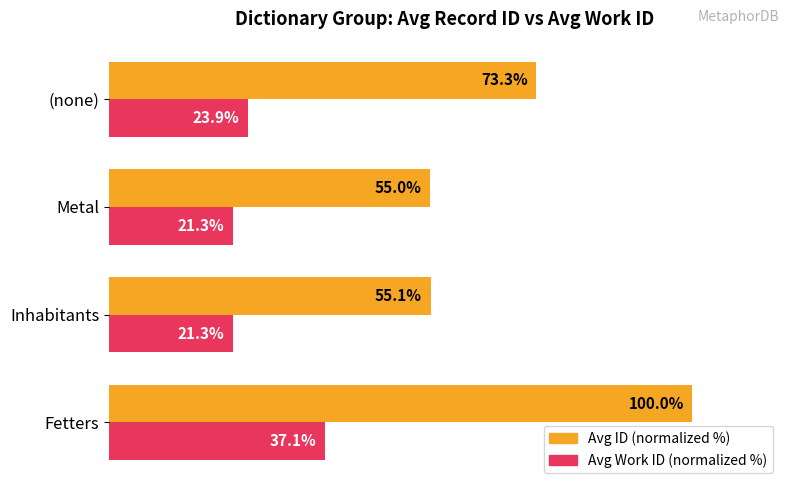

At which label does Avg ID (normalized %) reach its peak?

Fetters